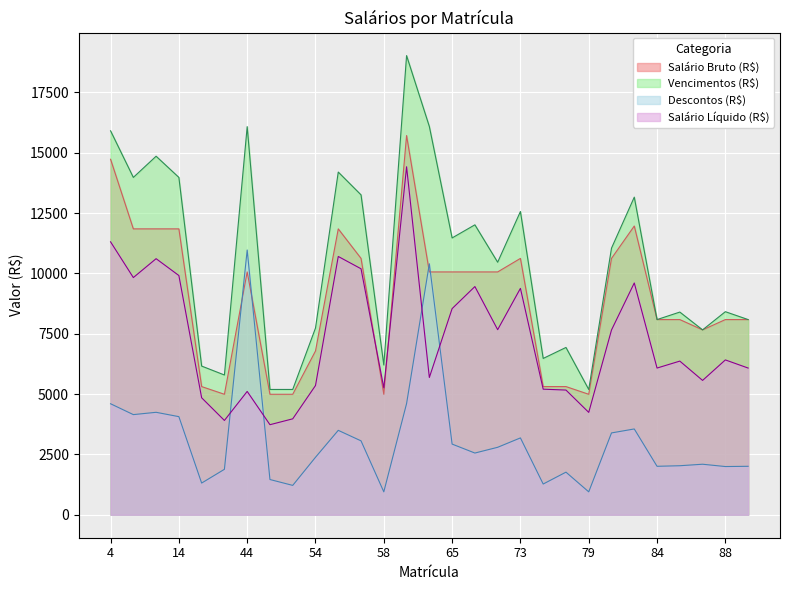

Which category has the highest value in the Descontos (R$) series?

44